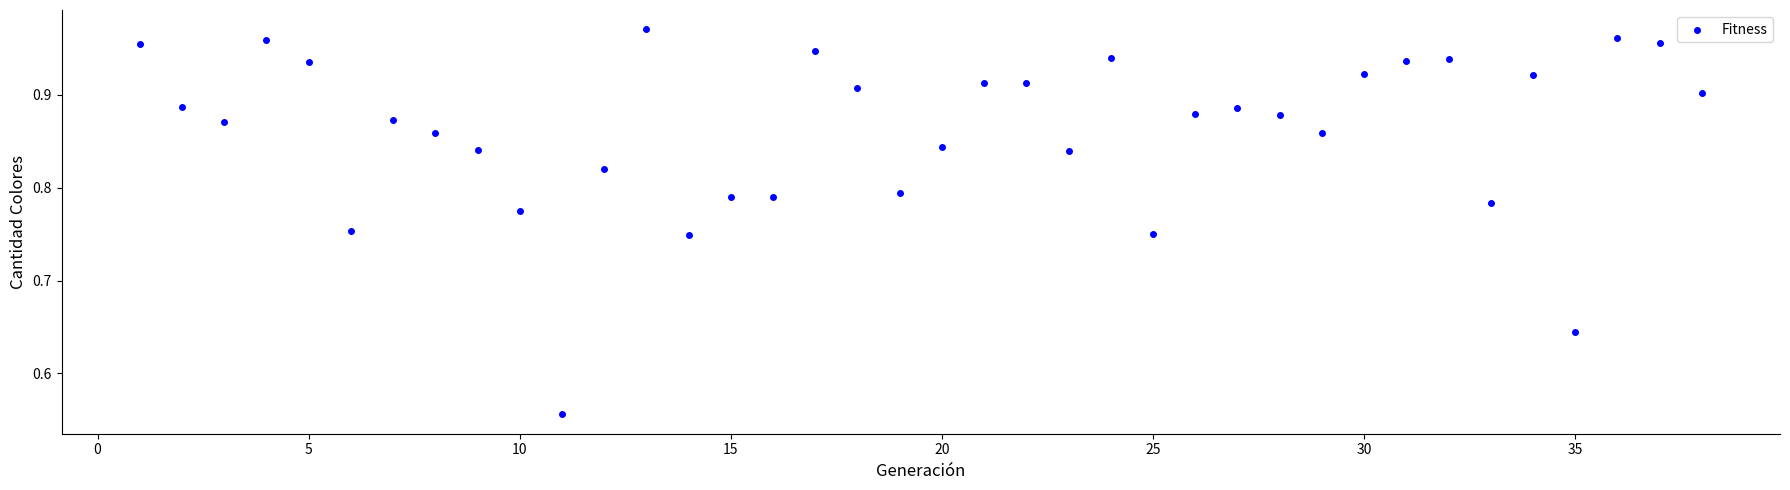

What is the range of X values (max minus min)?

37.0